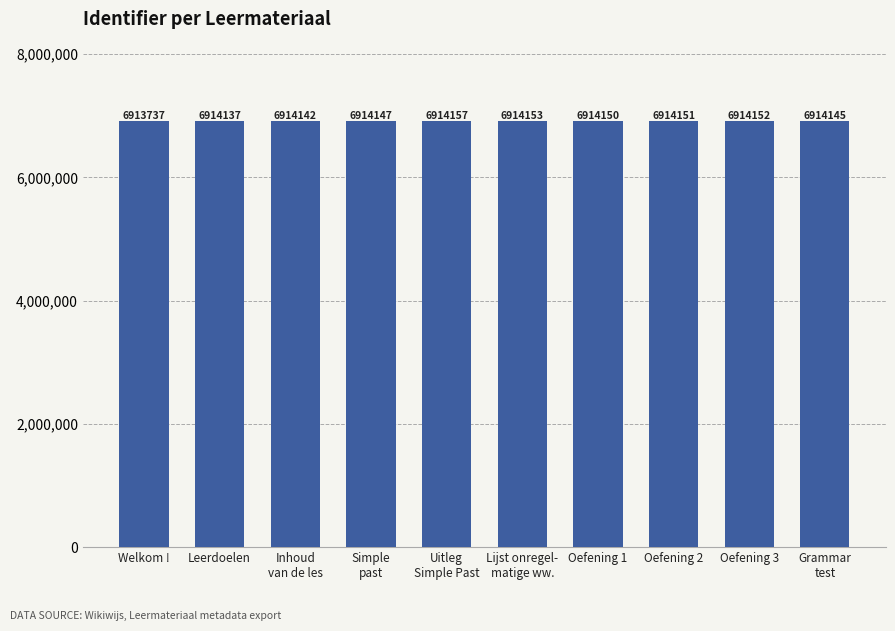

List the labels in order of value, largest first.

Uitleg
Simple Past, Lijst onregel-
matige ww., Oefening 3, Oefening 2, Oefening 1, Simple
past, Grammar
test, Inhoud
van de les, Leerdoelen, Welkom !